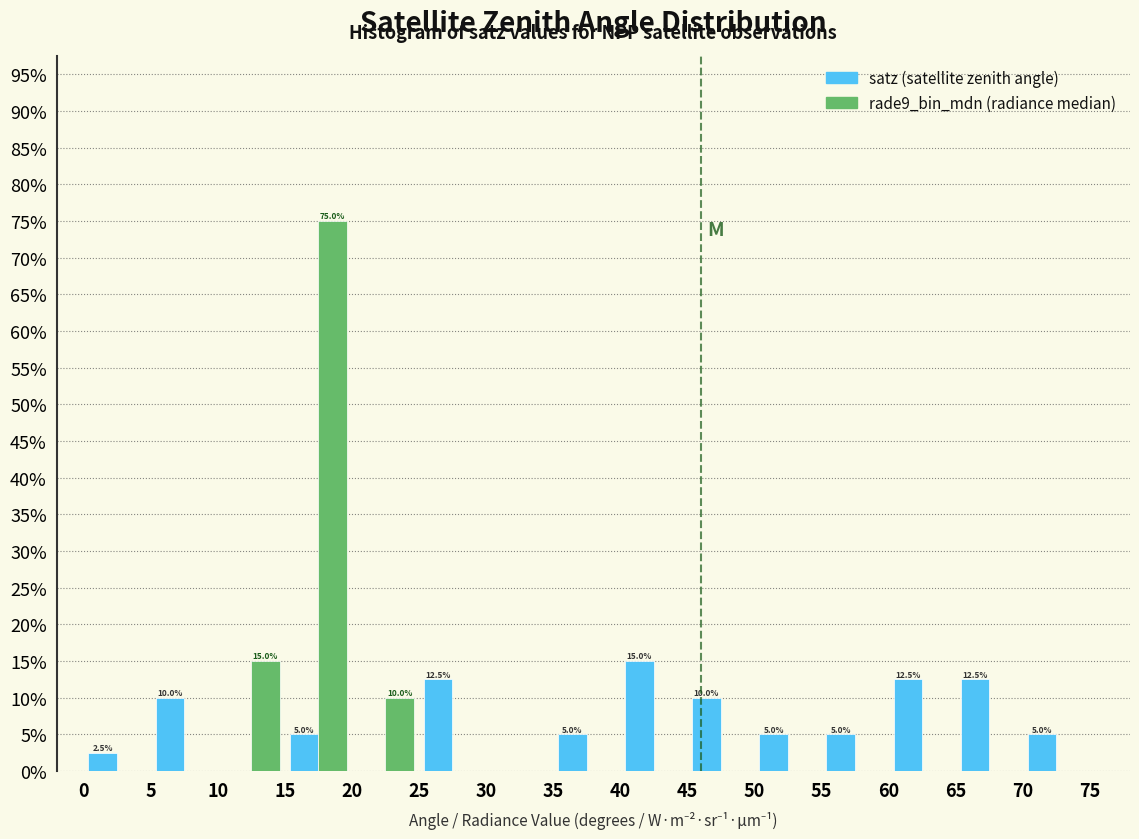

In the rade9_bin_mdn (radiance median) series, which range on the x-axis has the tallest bar?

15 to 20